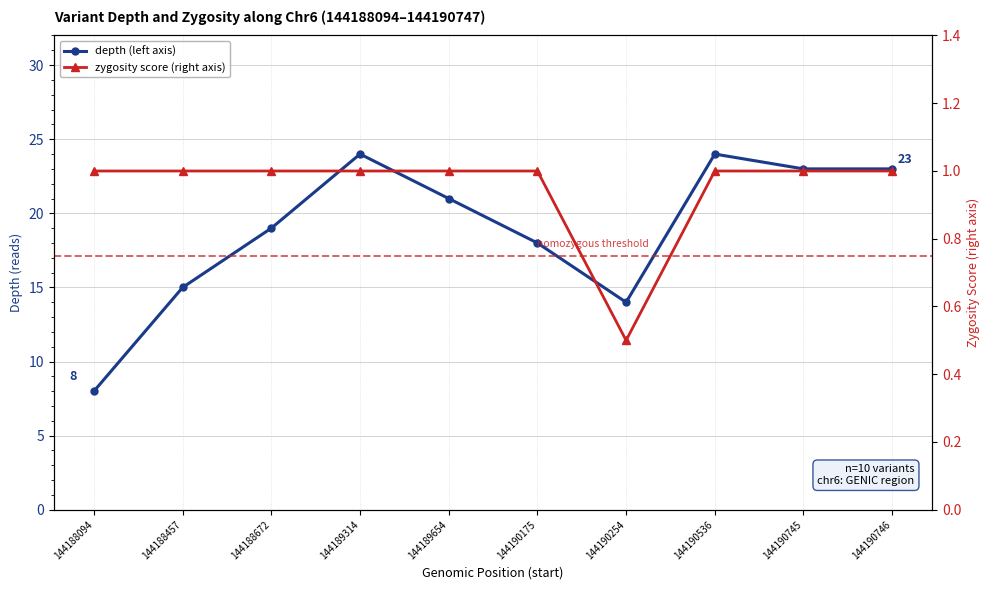

Which has a higher value, 144190254 or 144190175?

144190175